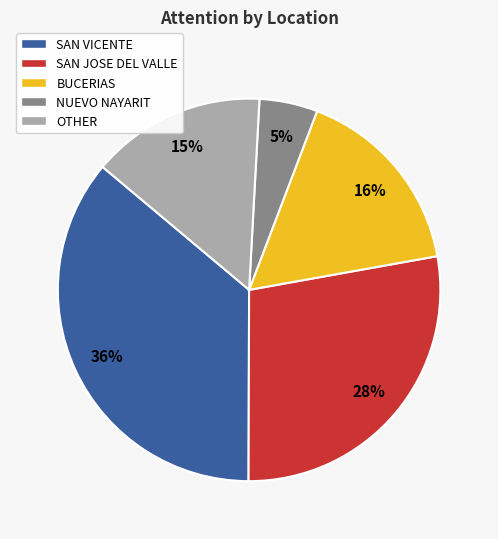

To the nearest percent, what percentage of the pie is BUCERIAS?

16%